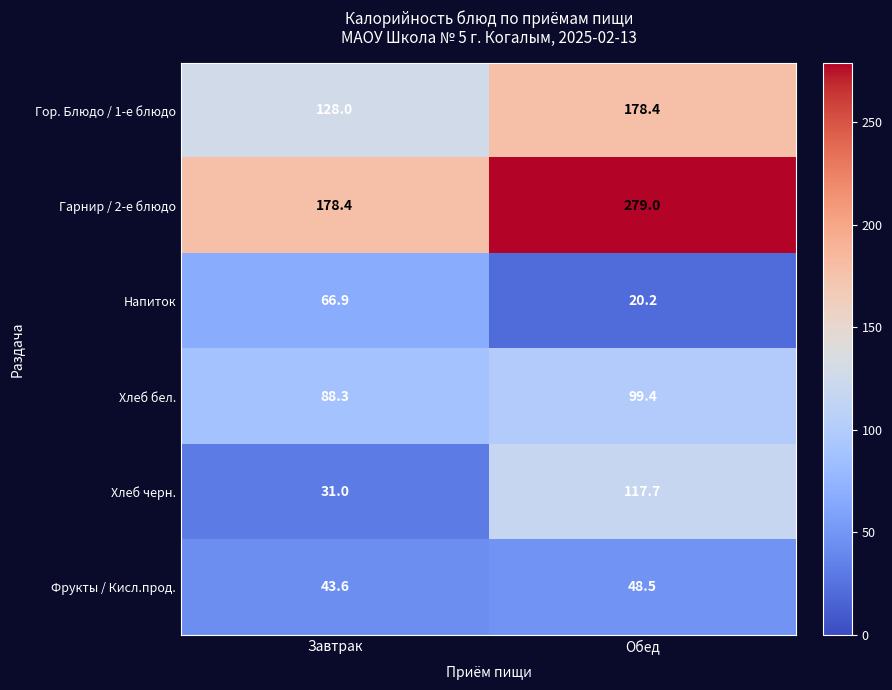

Which series has the largest total across all categories?

Гарнир / 2-е блюдо